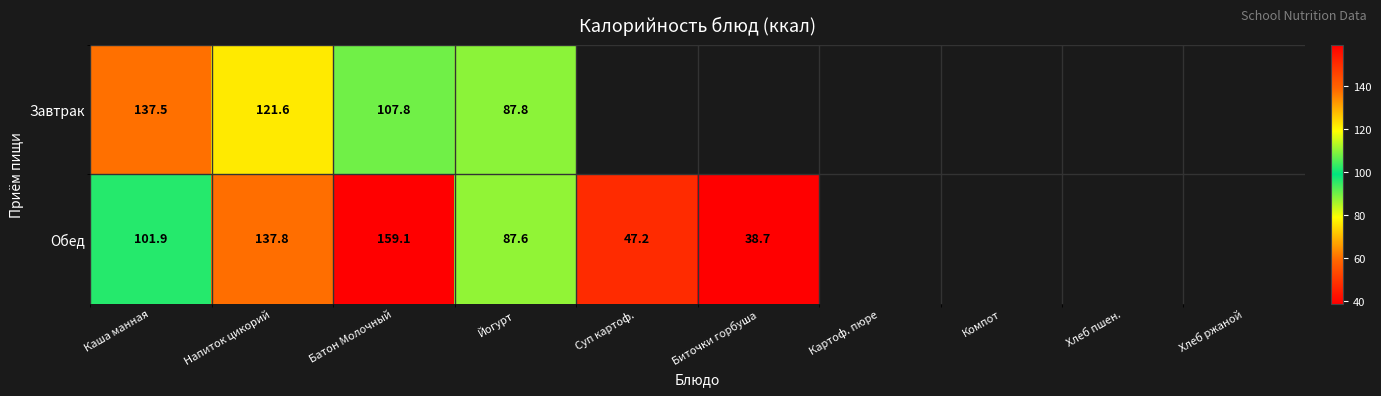

What is the maximum value shown in the chart?

159.1